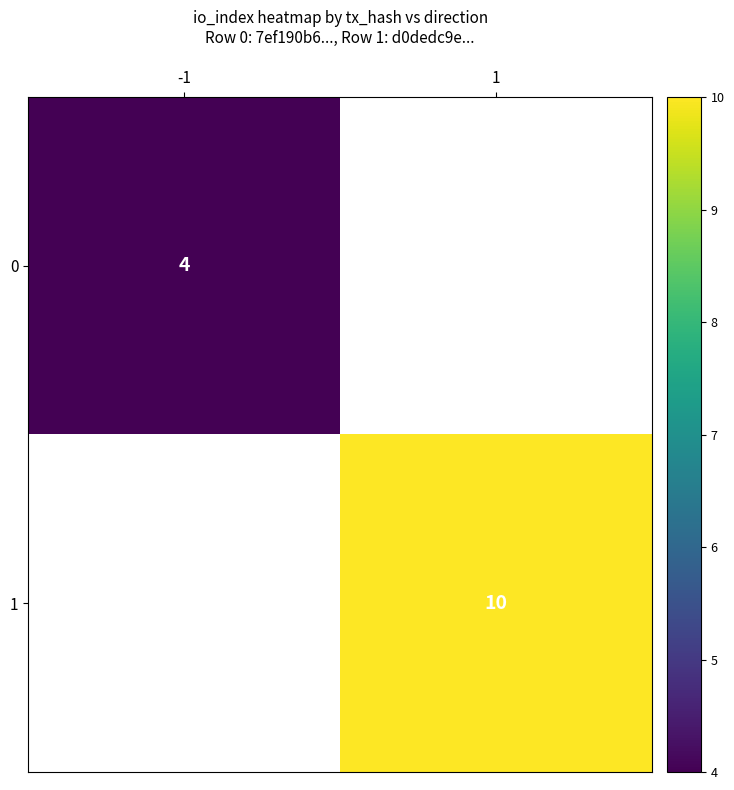

The value of 1 at 1 is 10. True or false?

True